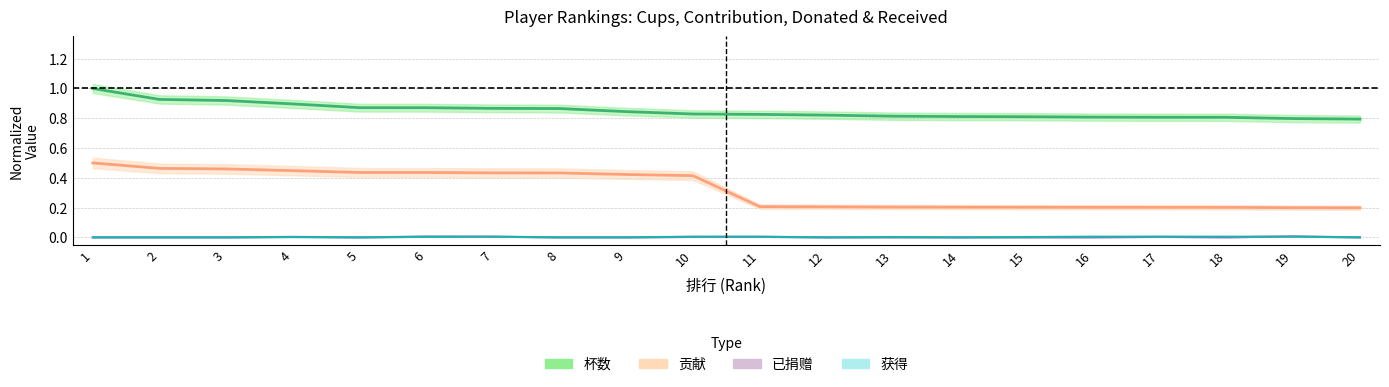

What are all the series names shown in the legend?

杯数, 贡献, 已捐赠, 获得